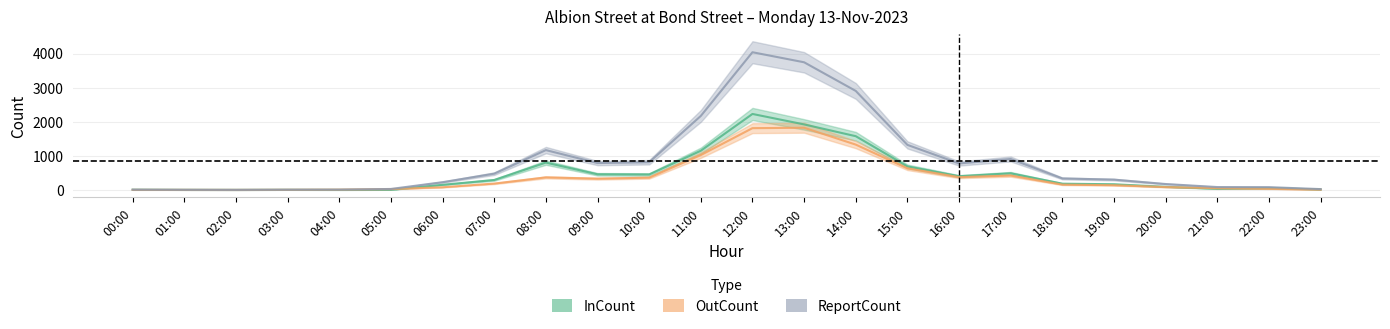

True or false: InCount has a value of 458 at 09:00.

True